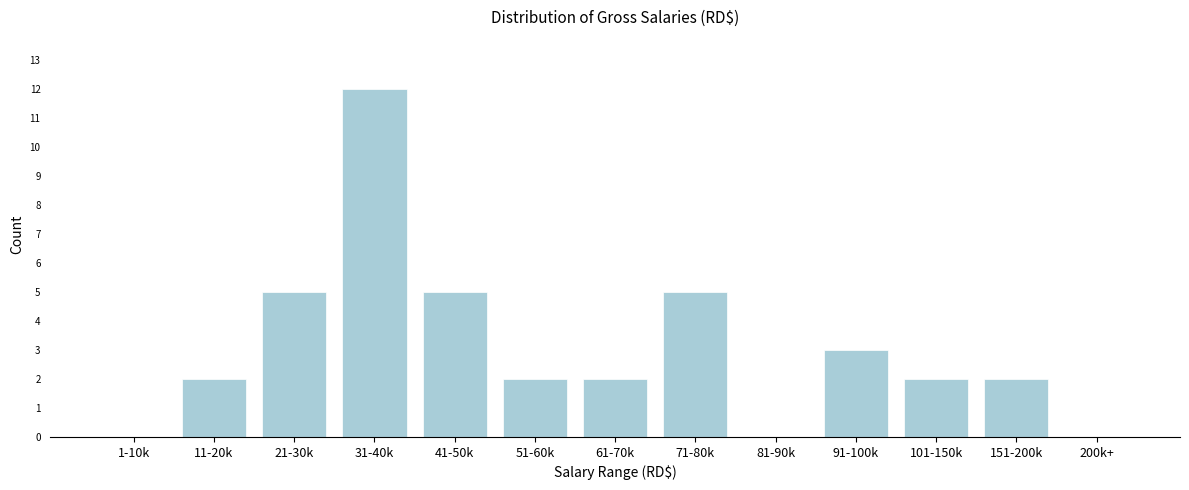

Reading right to left, list all the values displayed in this chart.

200k+=0	151-200k=2	101-150k=2	91-100k=3	81-90k=0	71-80k=5	61-70k=2	51-60k=2	41-50k=5	31-40k=12	21-30k=5	11-20k=2	1-10k=0